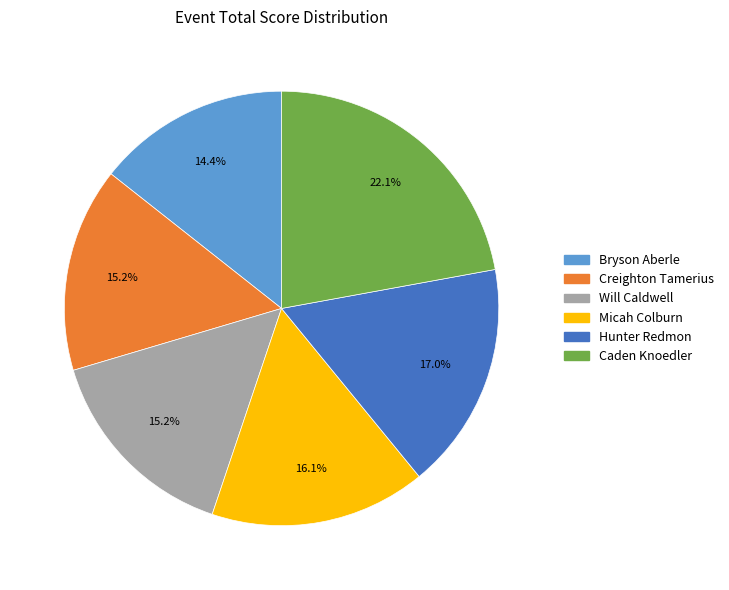

True or false: Hunter Redmon accounts for 17% of the total.

True